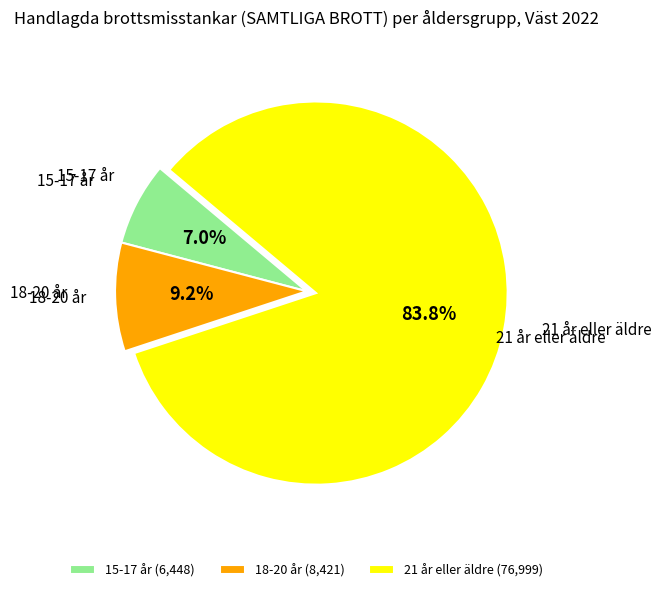

To the nearest percent, what portion does 21 år eller äldre represent?

84%